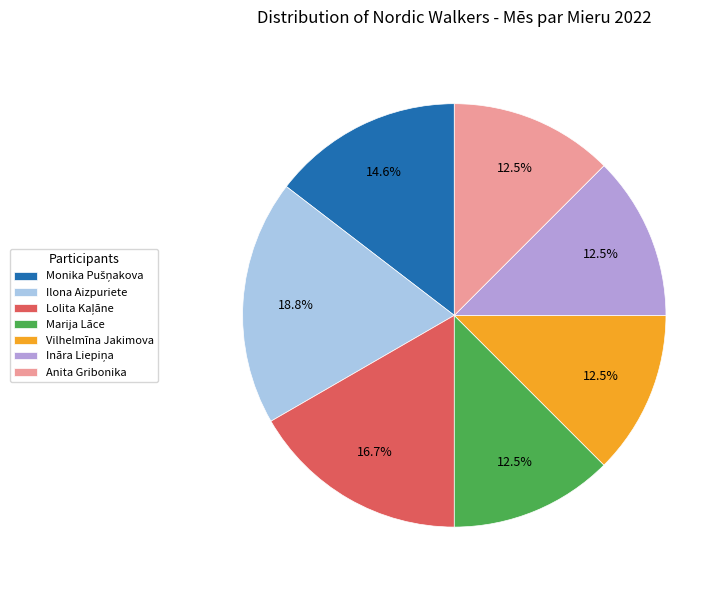

Which slice is the largest?

Ilona Aizpuriete